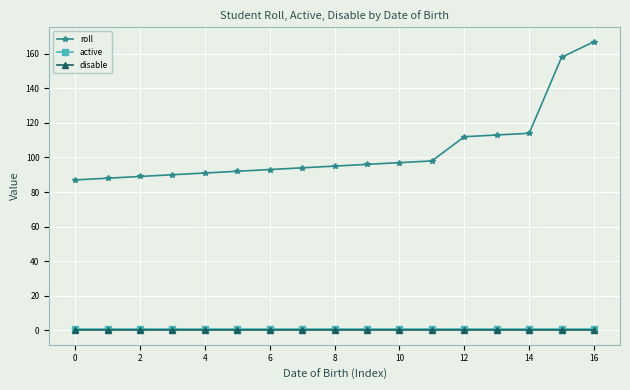

Which series has the widest spread of values?

roll